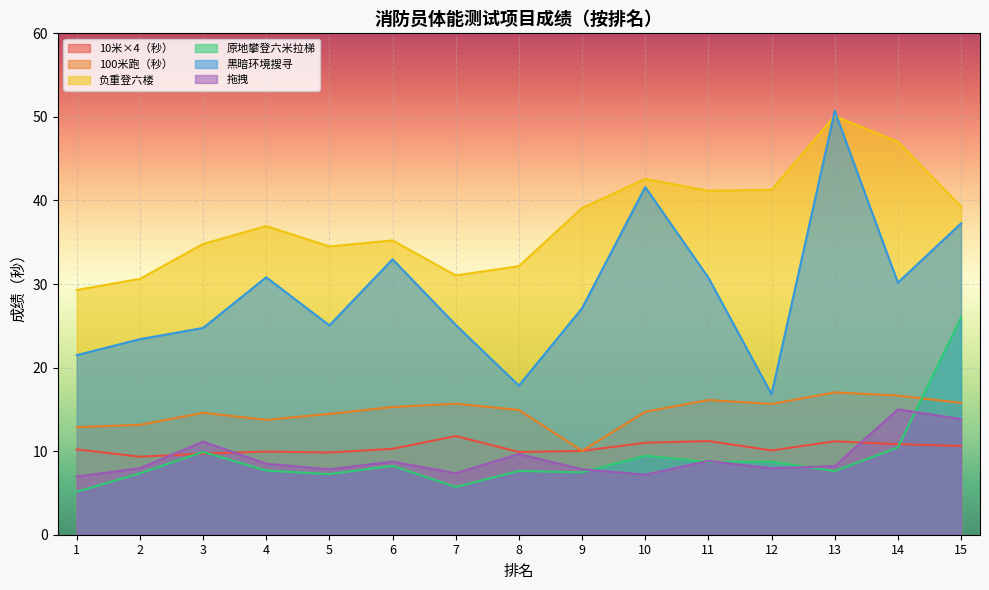

In 100米跑（秒）, how many points are higher than both neighbors (excluding endpoints)?

4